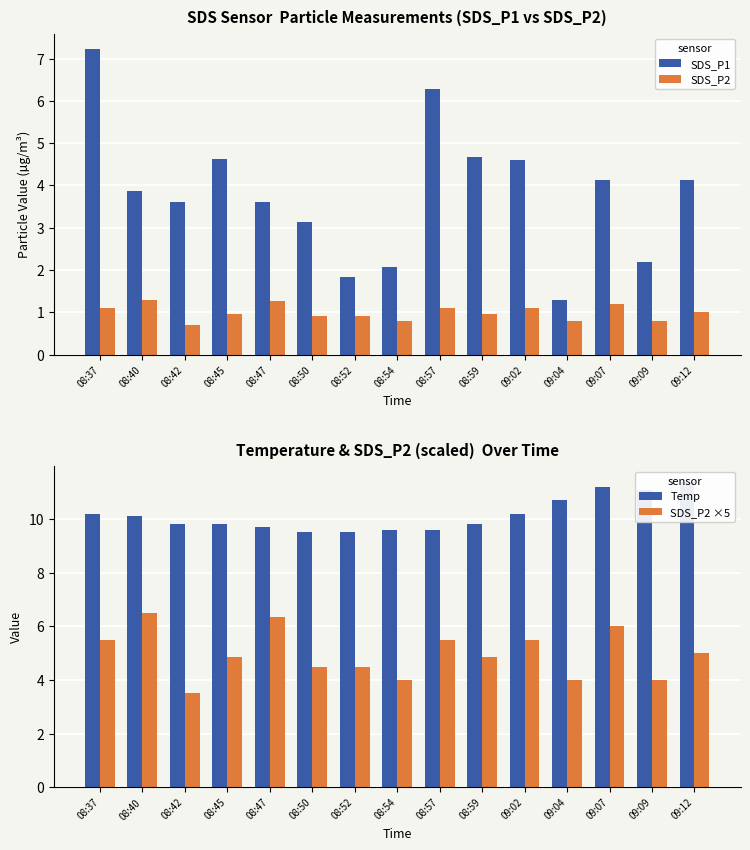

How many bars are there in total?

60